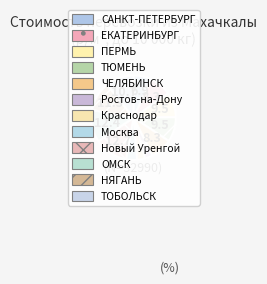

Is the sum of ЕКАТЕРИНБУРГ and ОМСК greater than half?

No